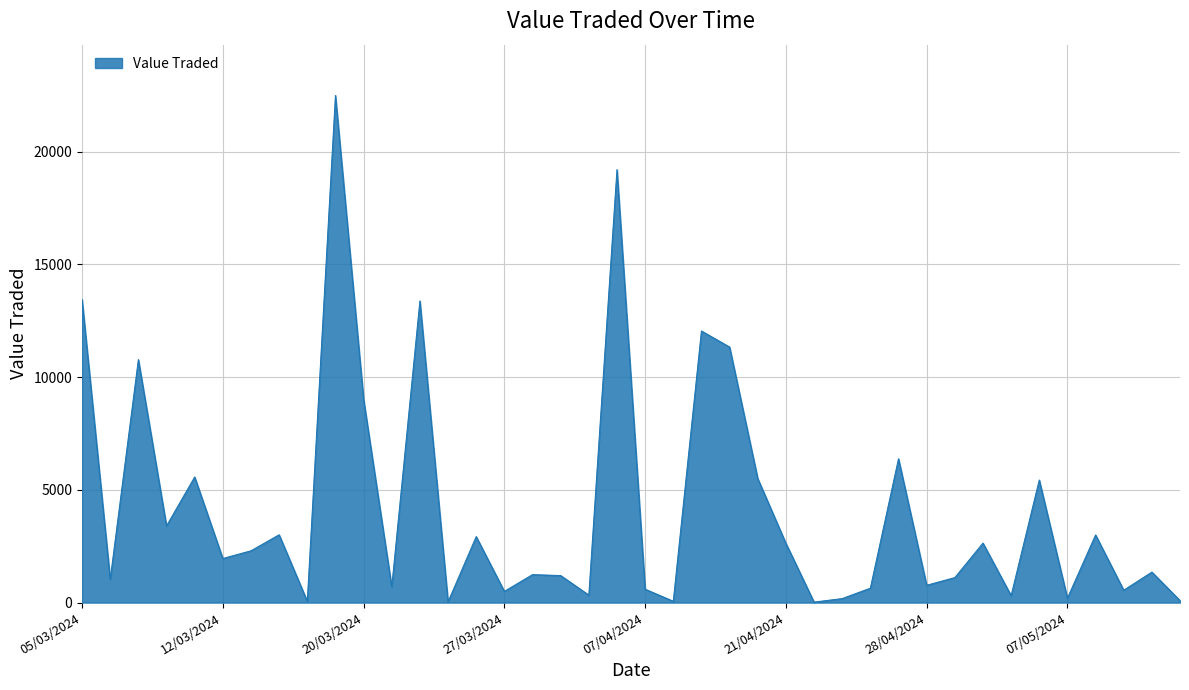

What is the difference between the maximum and minimum values?

22474